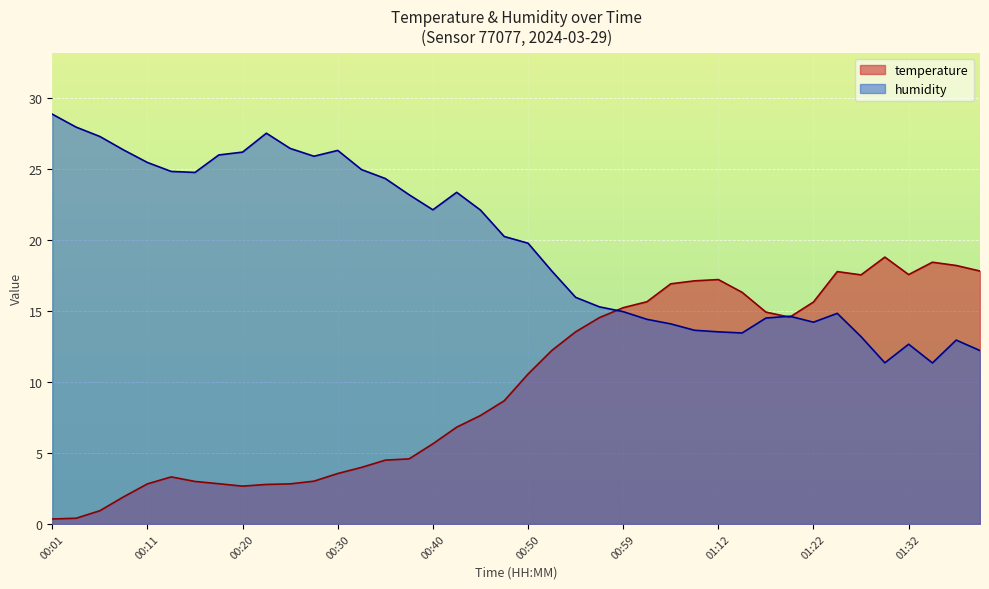

What is the value of the temperature point at the 22nd from the left?

12.2